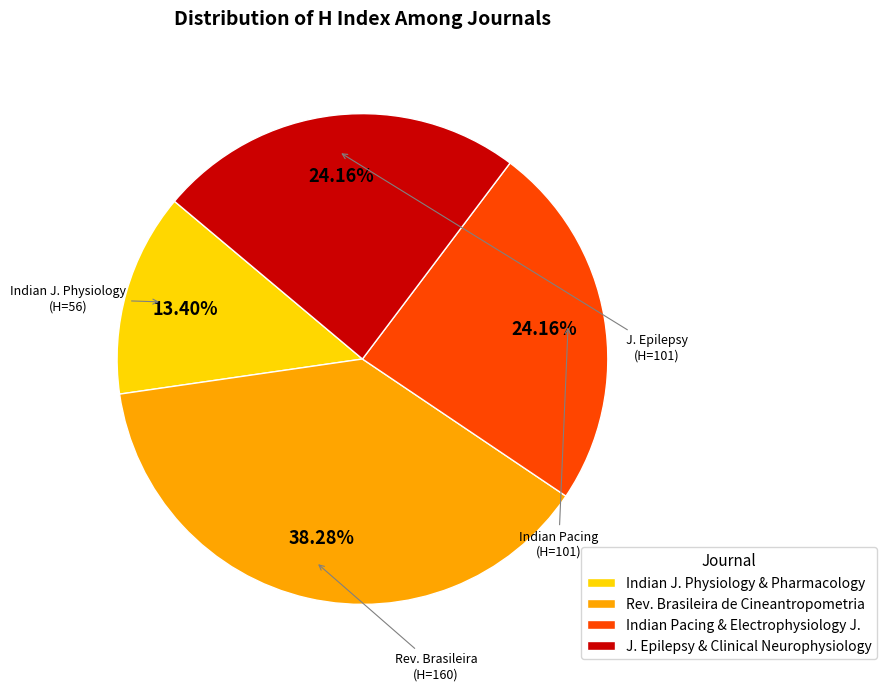

What is the smallest slice in the pie chart?

Indian J. Physiology & Pharmacology